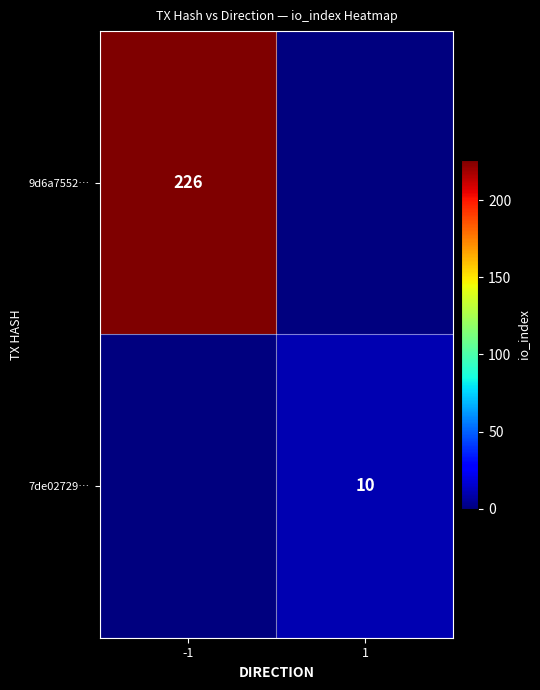

What is the difference between the highest and lowest values at 1?

10